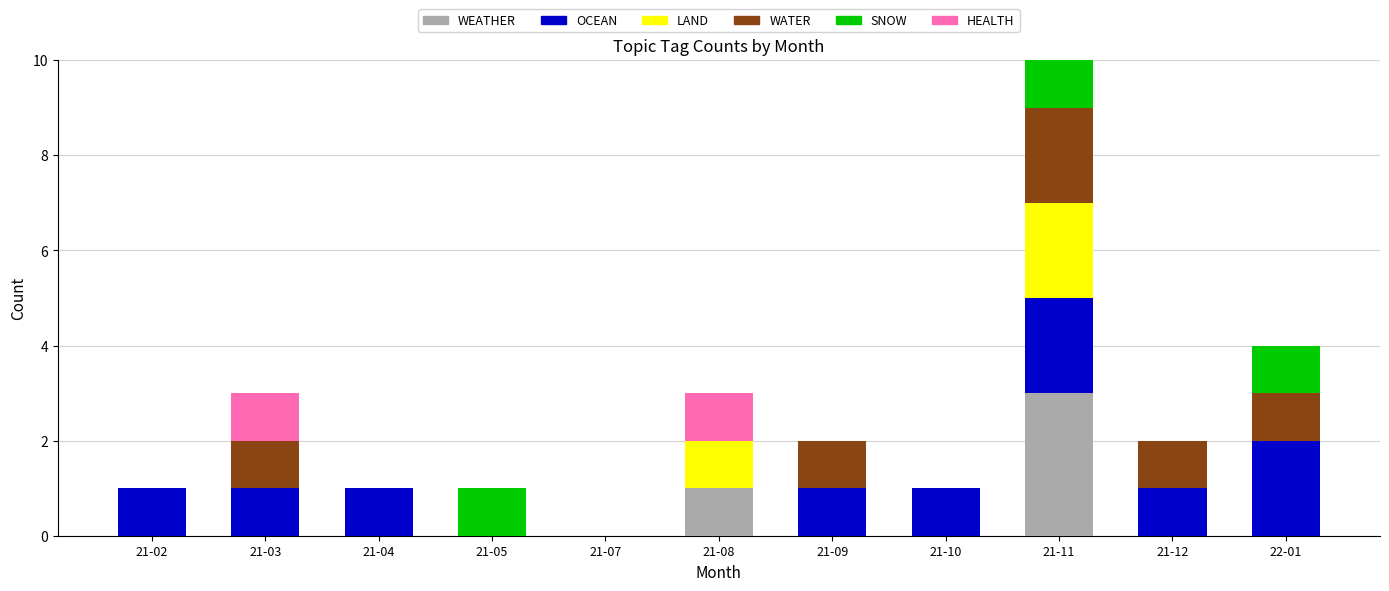

Is the value of SNOW at 21-02 greater than the value of WEATHER at 21-05?

No